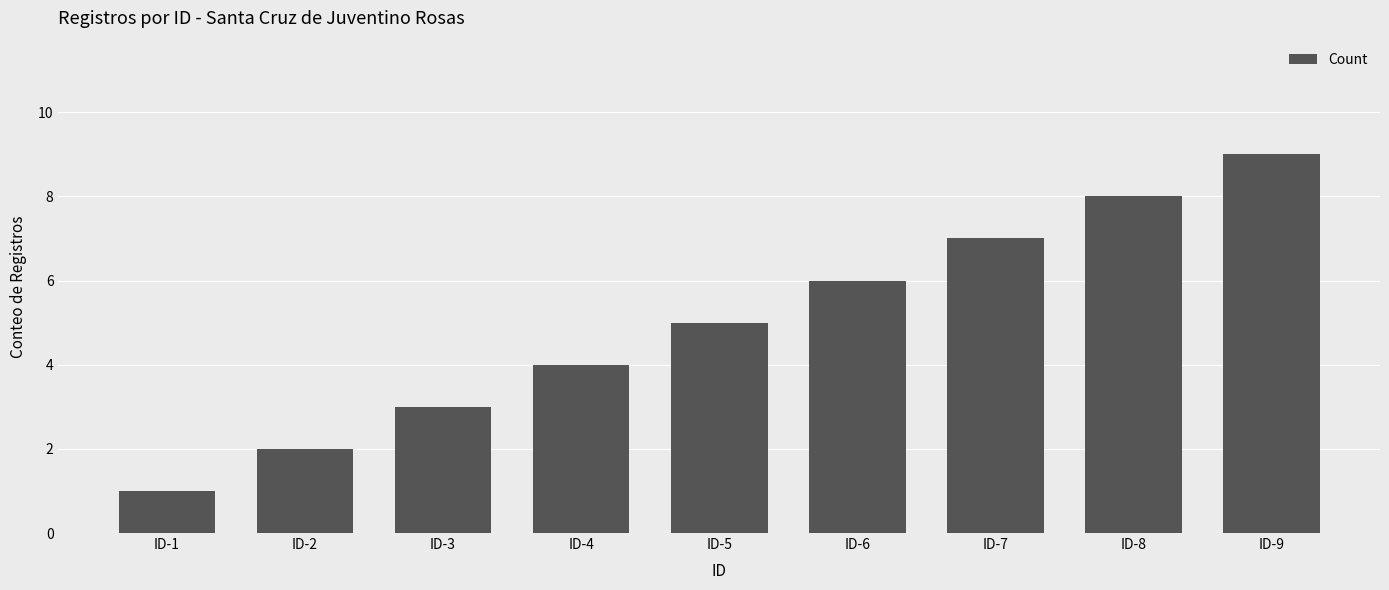

Rank the categories by value from lowest to highest.

ID-1, ID-2, ID-3, ID-4, ID-5, ID-6, ID-7, ID-8, ID-9